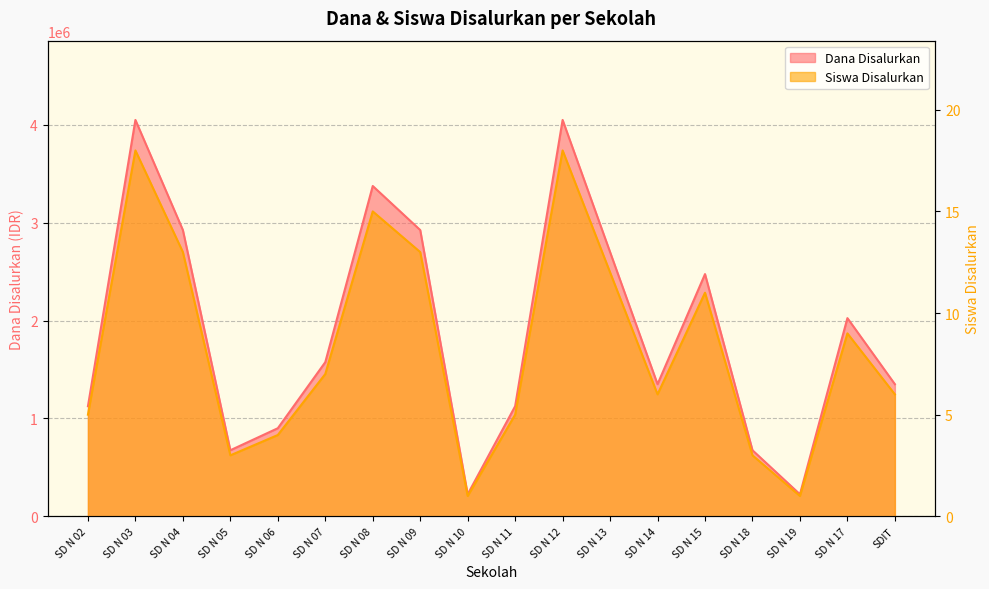

Where is Dana Disalurkan nearest to the value 2137500?

SD N 17